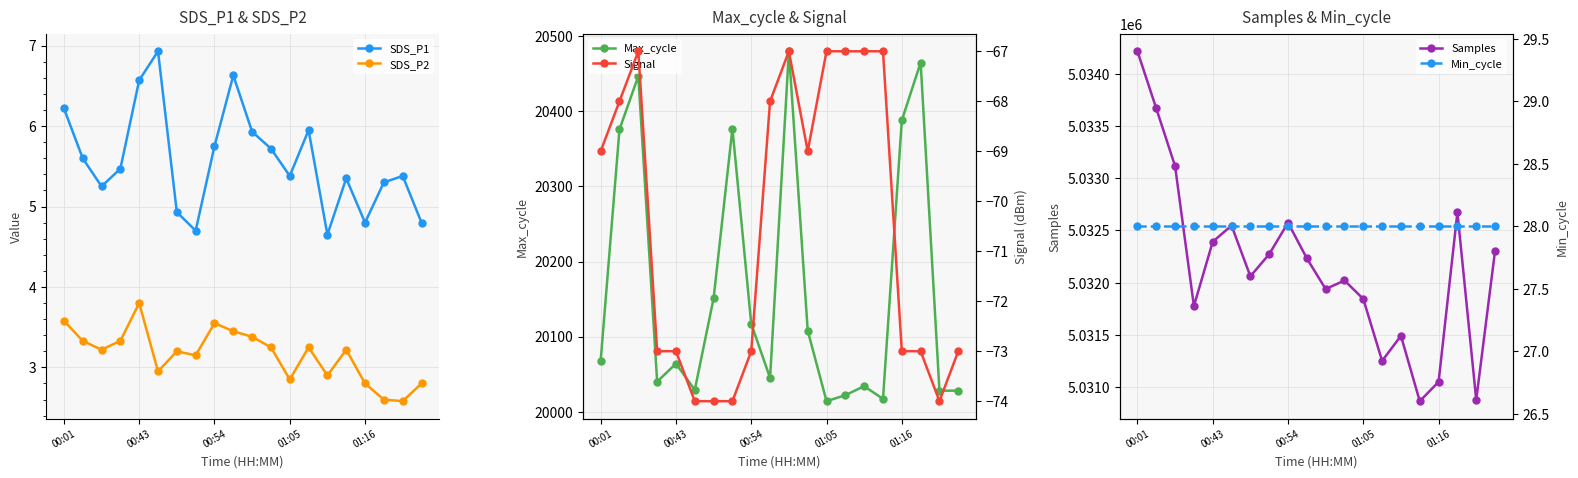

How many categories are shown in the chart?

20